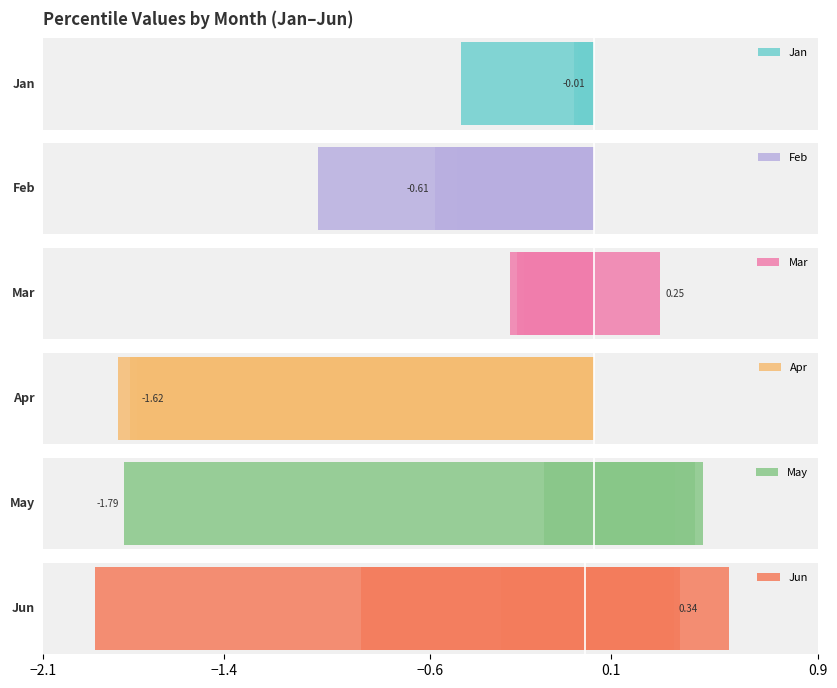

Which series has the widest spread of values?

Jun